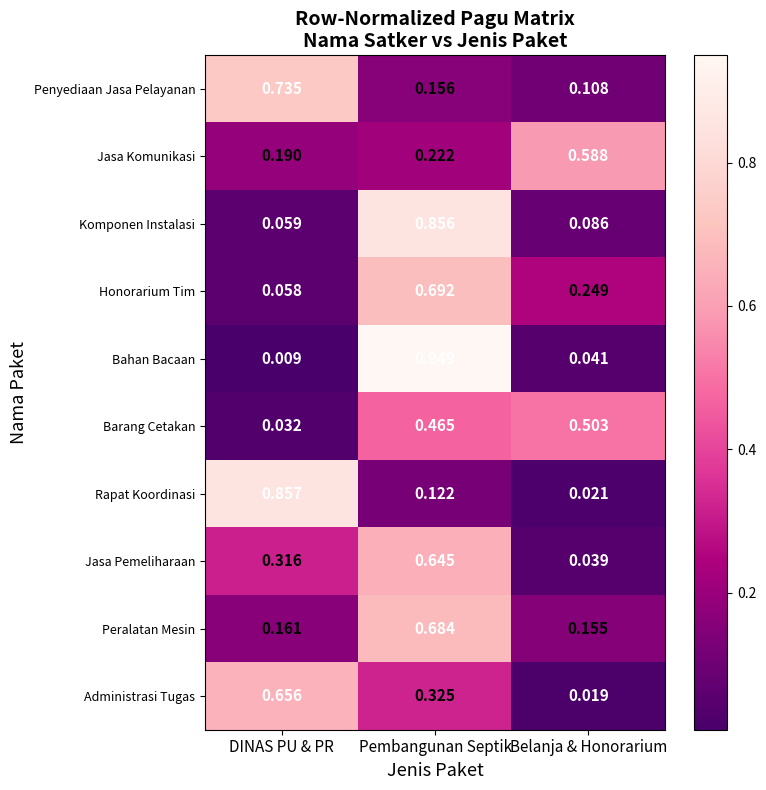

Rank the series at Belanja & Honorarium from highest to lowest value.

Jasa Komunikasi, Barang Cetakan, Honorarium Tim, Peralatan Mesin, Penyediaan Jasa Pelayanan, Komponen Instalasi, Bahan Bacaan, Jasa Pemeliharaan, Rapat Koordinasi, Administrasi Tugas